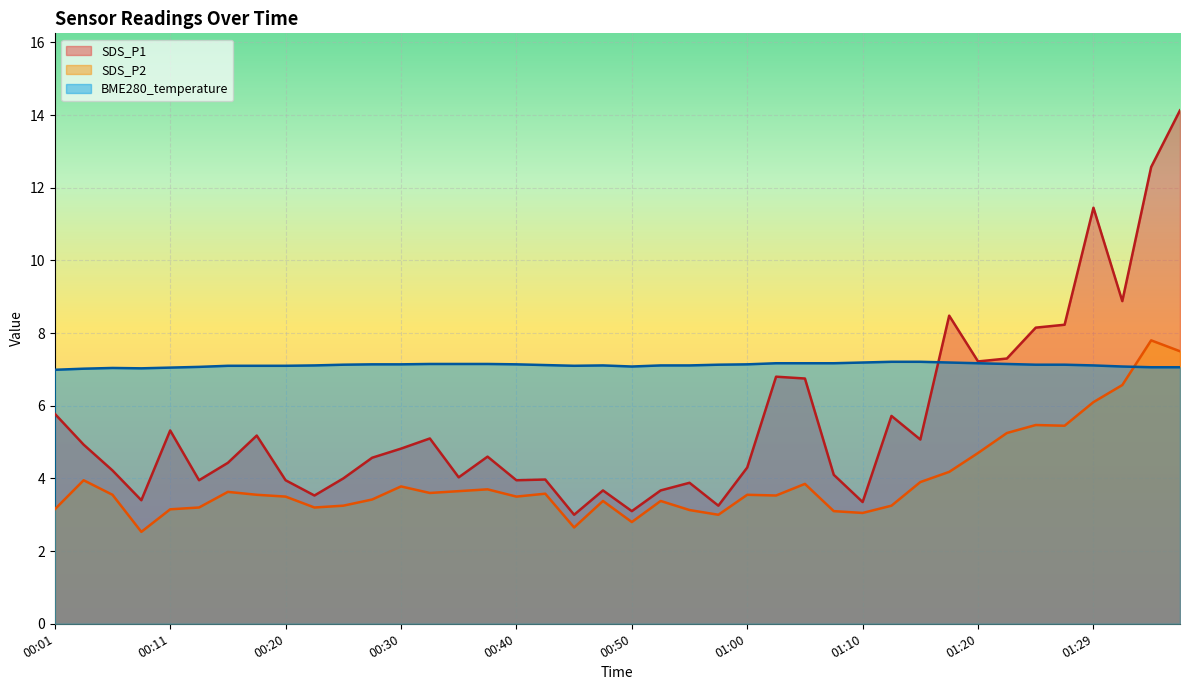

How many interior local valleys does the SDS_P2 series have?

10